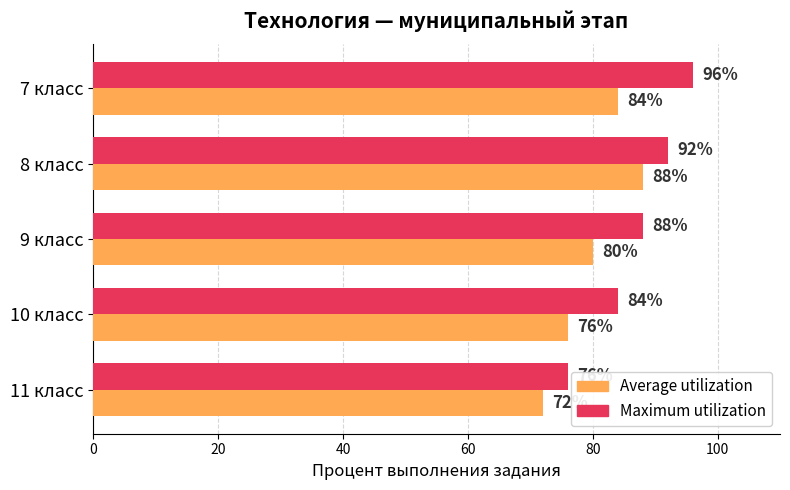

Rank the series by their average value, from highest to lowest.

Maximum utilization, Average utilization